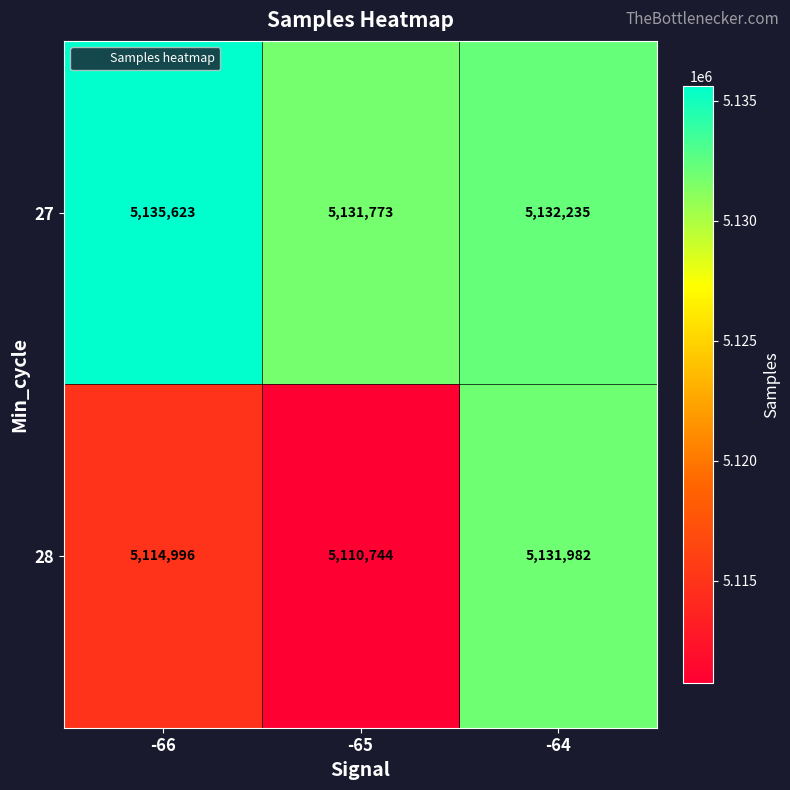

At -66, list the series in order from smallest to largest.

28, 27